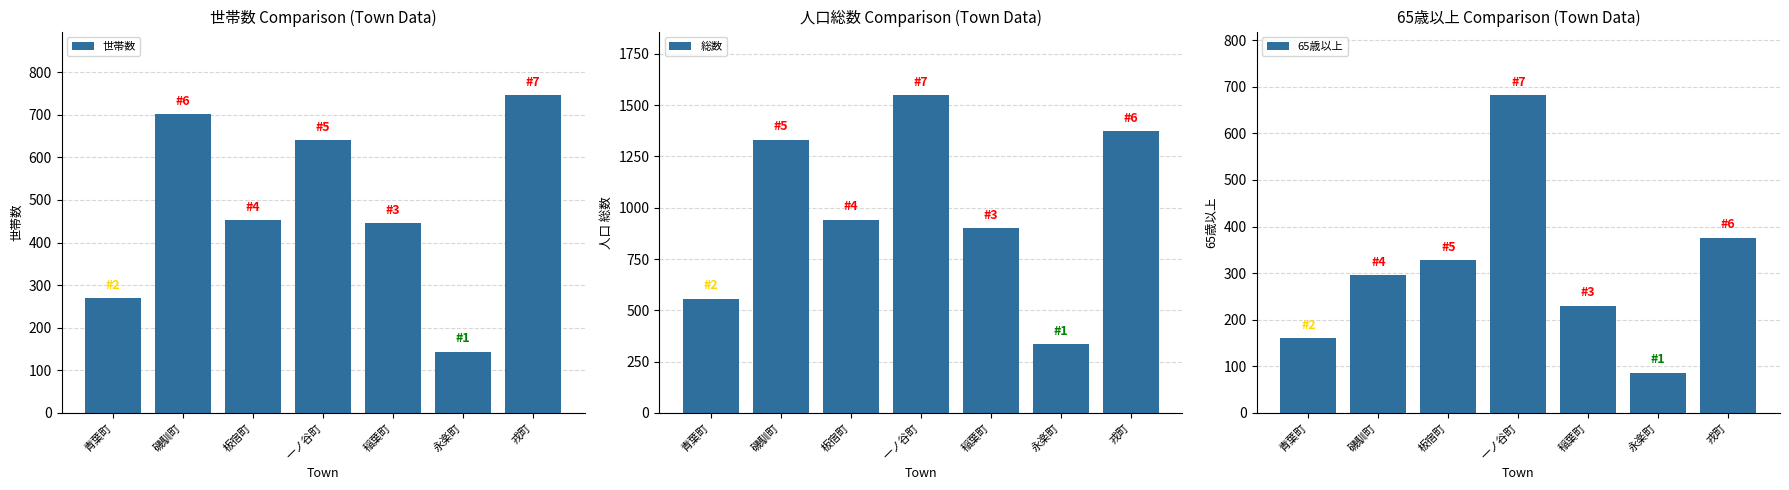

At which label does 総数 first exceed 942?

磯馴町